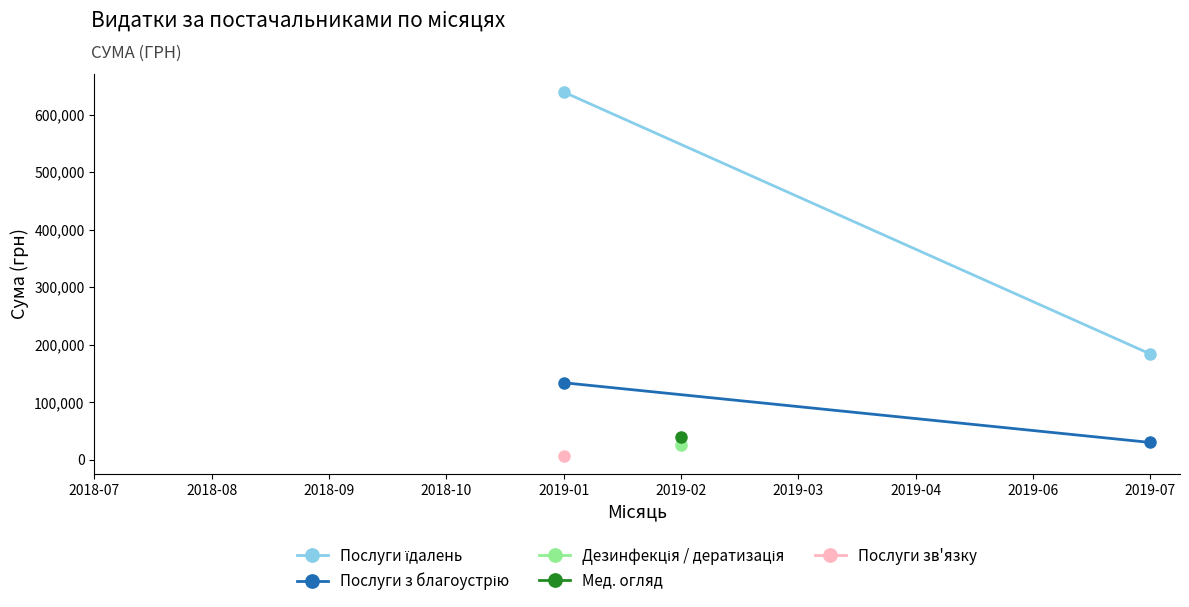

How many lines are shown in the chart?

2